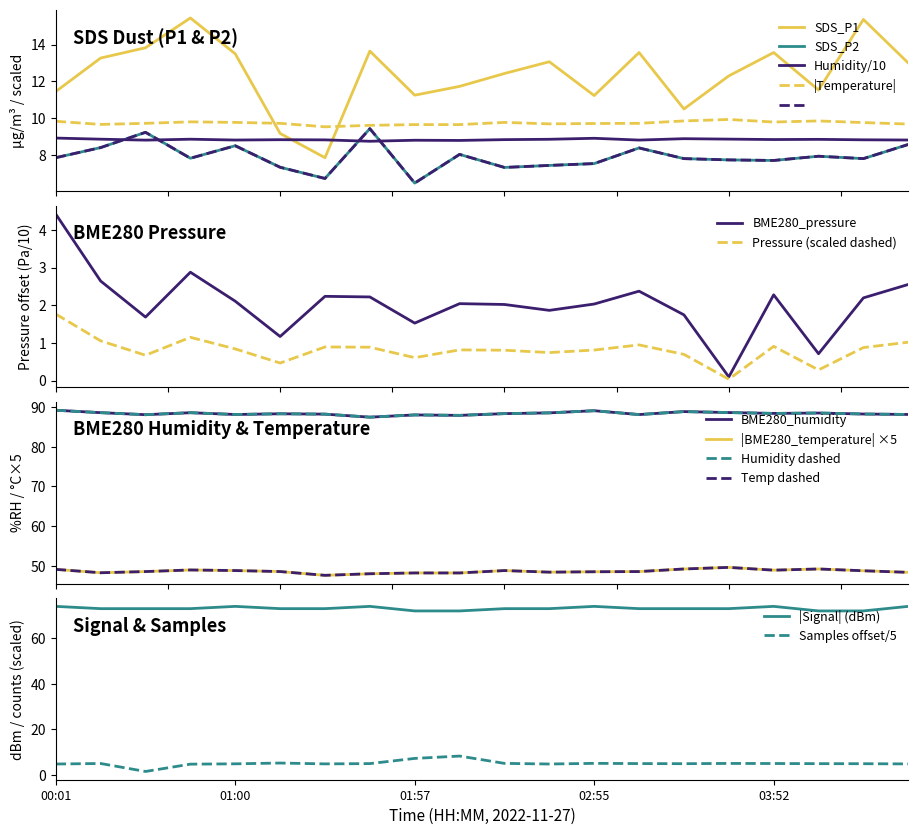

Reading left to right, extract all data points from this chart.

SDS_P1: 11.4	13.3	13.8	15.4	13.5	9.2	7.8	13.7	11.2	11.7	12.4	13.1	11.2	13.6	10.5	12.3	13.6	11.5	15.4	13.0
SDS_P2: 7.8	8.4	9.2	7.8	8.5	7.3	6.7	9.4	6.5	8.0	7.3	7.4	7.5	8.4	7.8	7.7	7.7	7.9	7.8	8.6
BME280_humidity: 8.9	8.9	8.8	8.9	8.8	8.8	8.8	8.7	8.8	8.8	8.8	8.9	8.9	8.8	8.9	8.9	8.8	8.8	8.8	8.8
BME280_temperature: 9.8	9.7	9.7	9.8	9.8	9.7	9.5	9.6	9.7	9.7	9.8	9.7	9.7	9.7	9.8	9.9	9.8	9.8	9.8	9.7